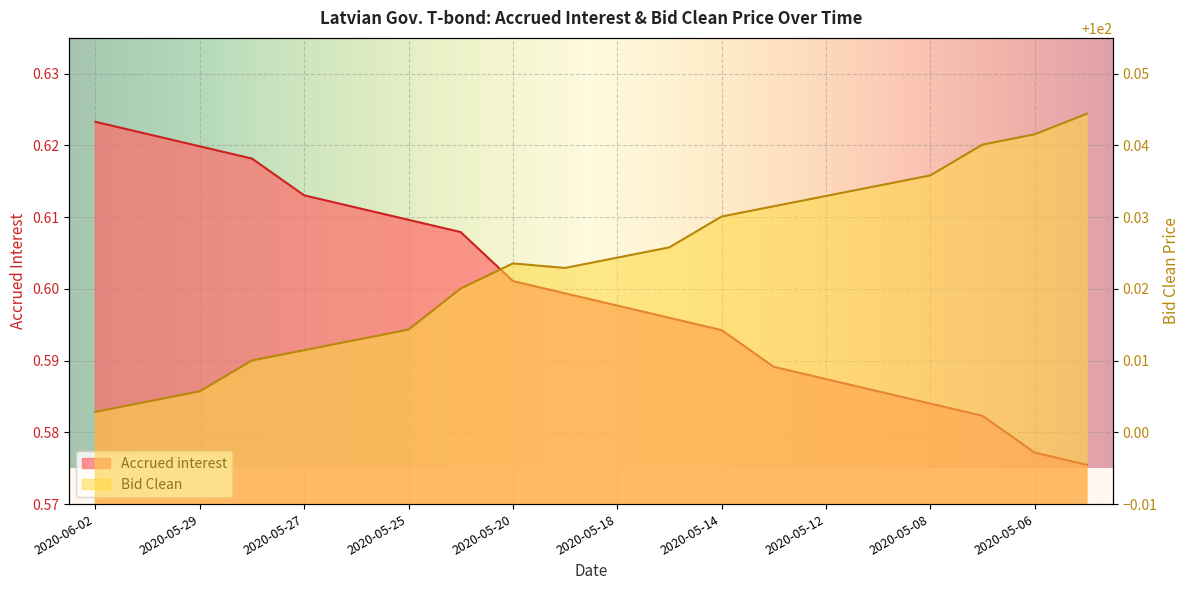

What is the spread (max minus min) of values at 2020-05-07?

99.5